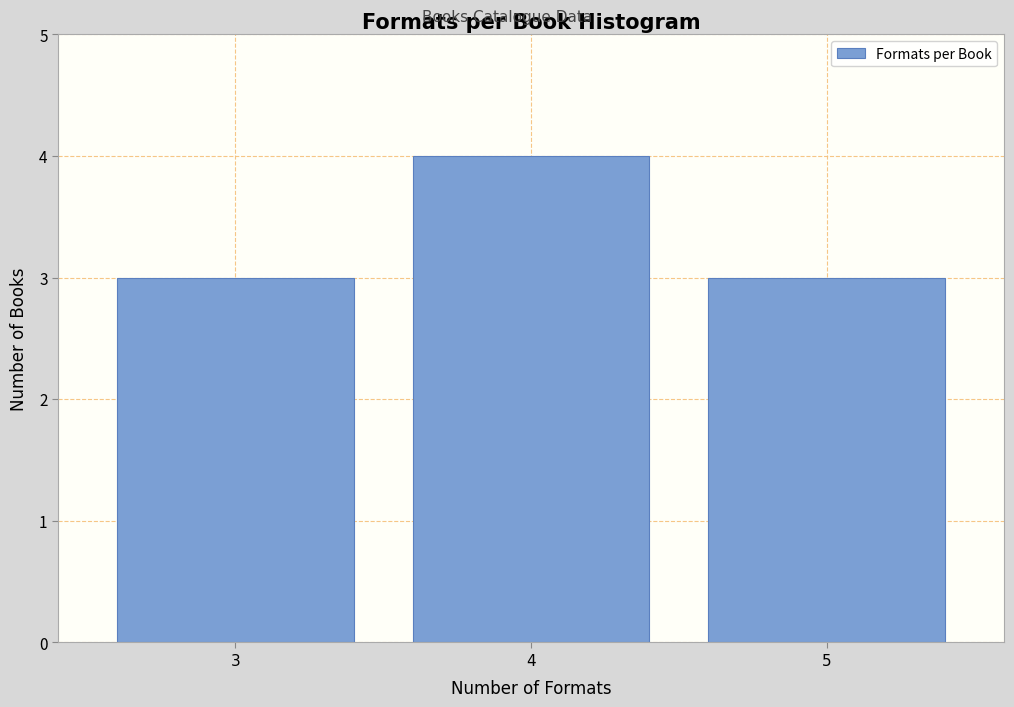

Reading right to left, what are all the values shown in this chart?

5=3	4=4	3=3